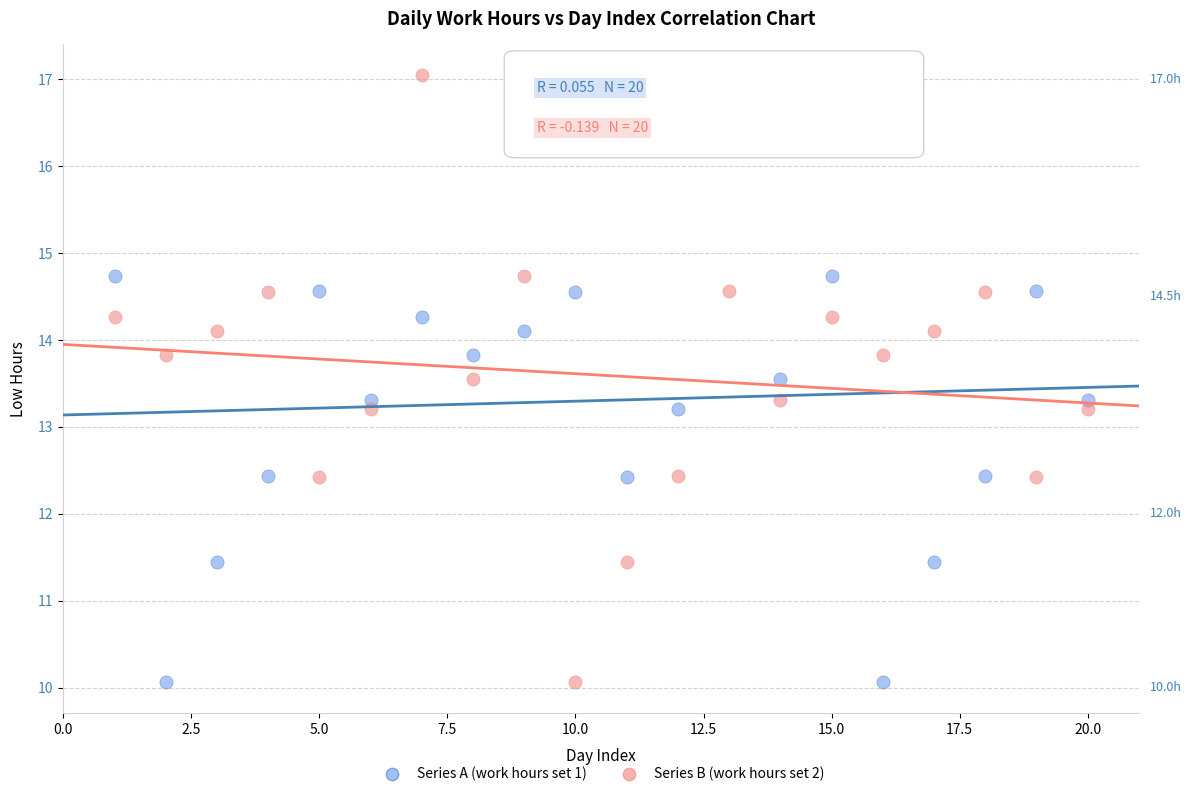

Across all data points, what is the range of X values (max minus min)?

19.0